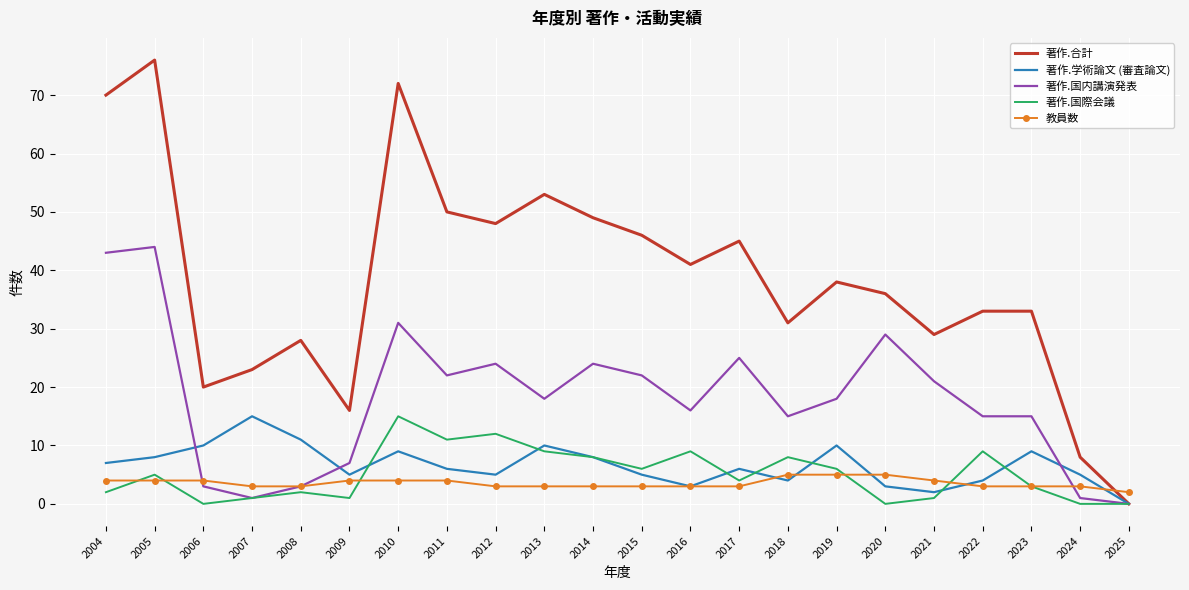

At which label does 著作.学術論文 (審査論文) reach its minimum?

2025